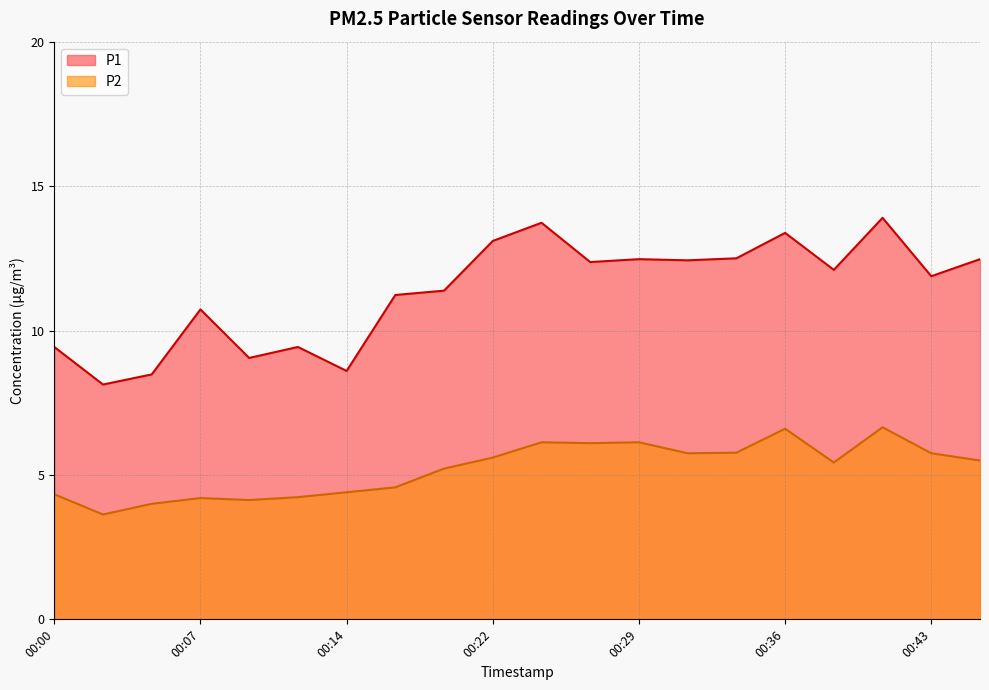

True or false: P1 and P2 intersect in this chart.

False